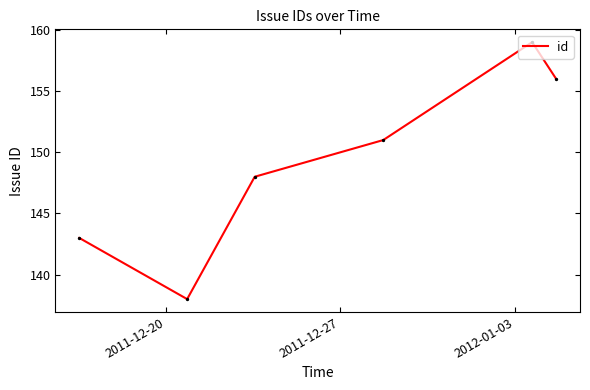

How many interior local peaks (higher than both neighbors) does the data have?

1